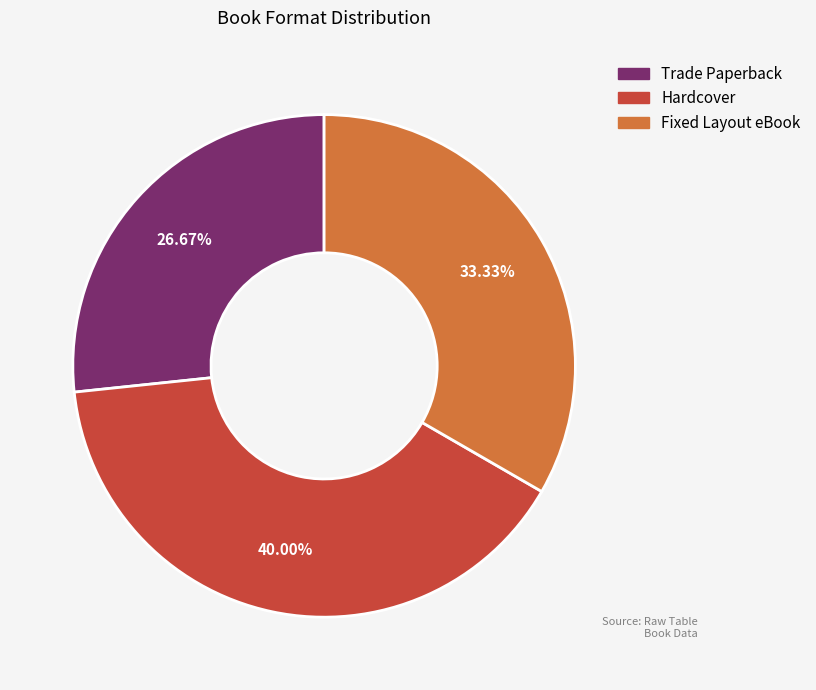

Is it true that Trade Paperback is 27% of the pie?

True